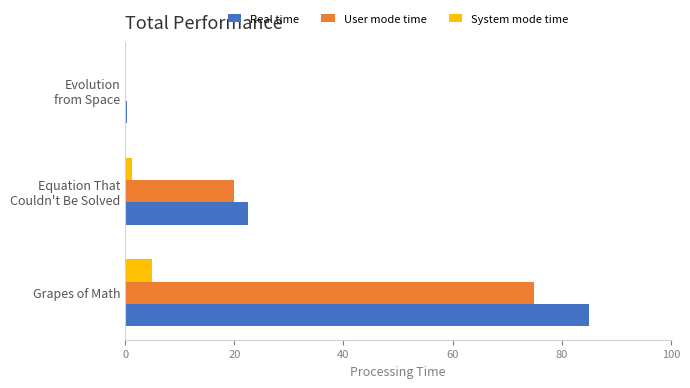

What is the sum of all Real time values?

107.8